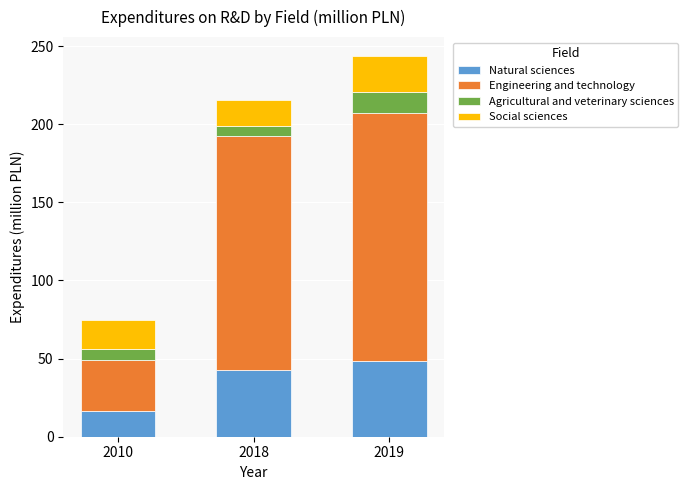

Which category has the lowest value in the Natural sciences series?

2010